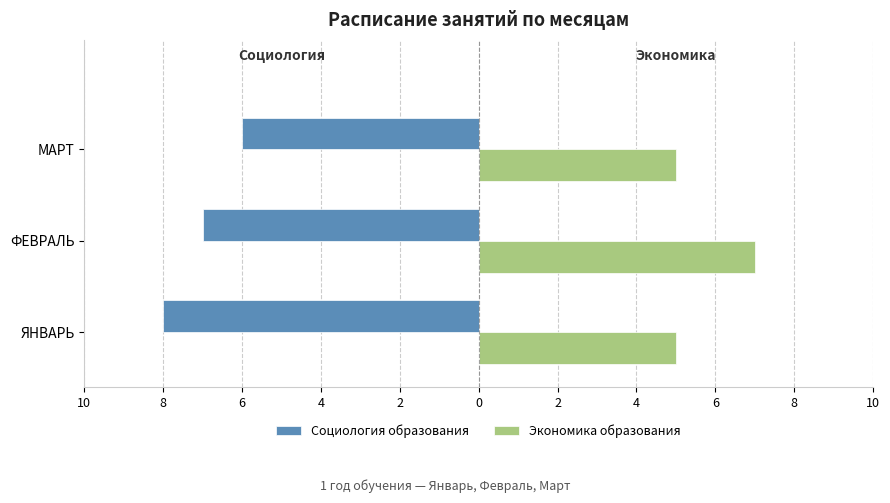

What are all the series names shown in the legend?

Социология образования, Экономика образования